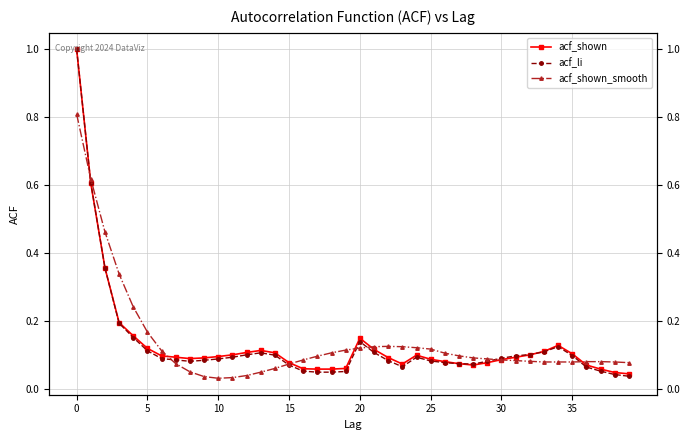

What is the label of the 31st point from the right?

9